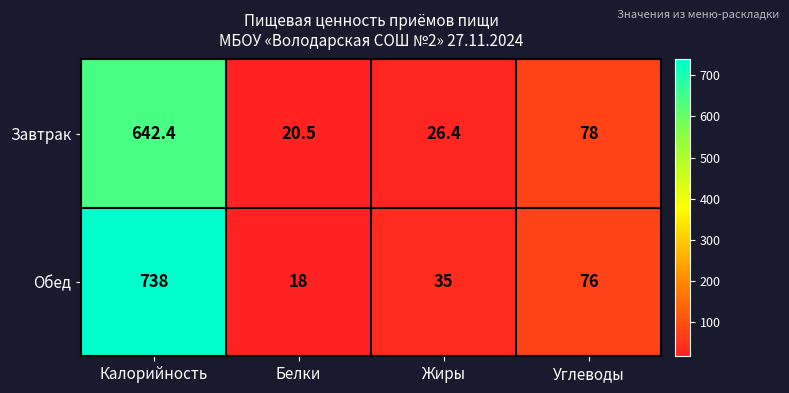

Reading left to right, what are all the values shown in this chart?

Завтрак: 642.4	20.5	26.4	78.0
Обед: 738.0	18.0	35.0	76.0